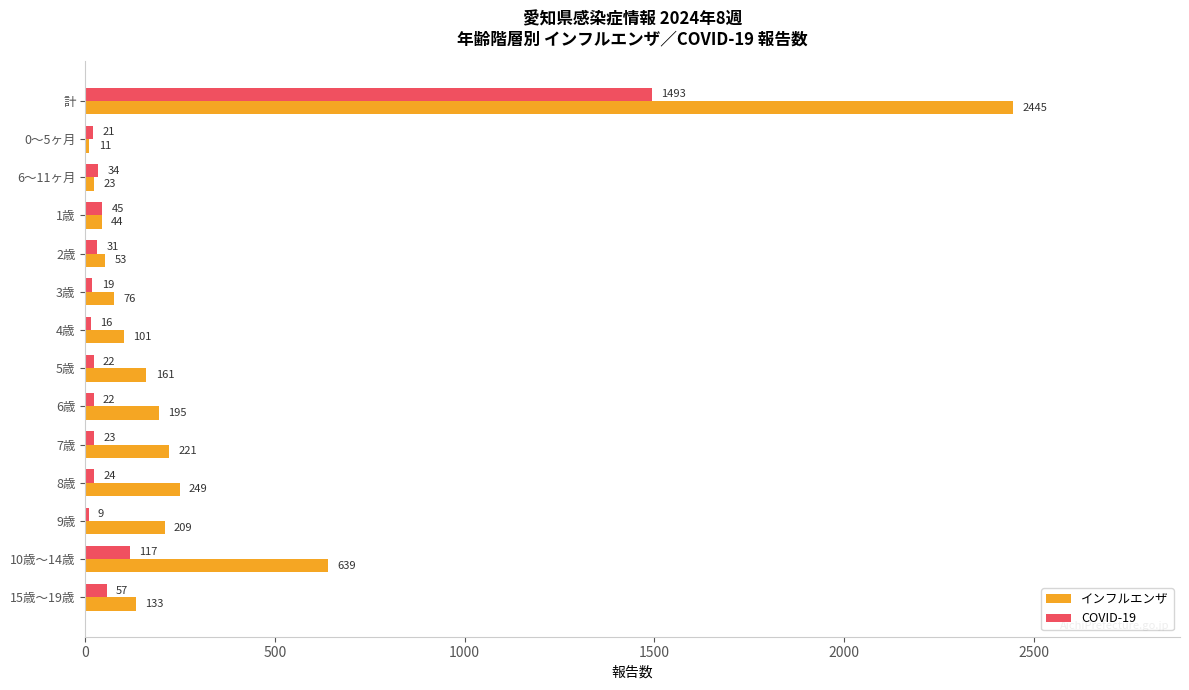

What are all the series names shown in the legend?

インフルエンザ, COVID-19